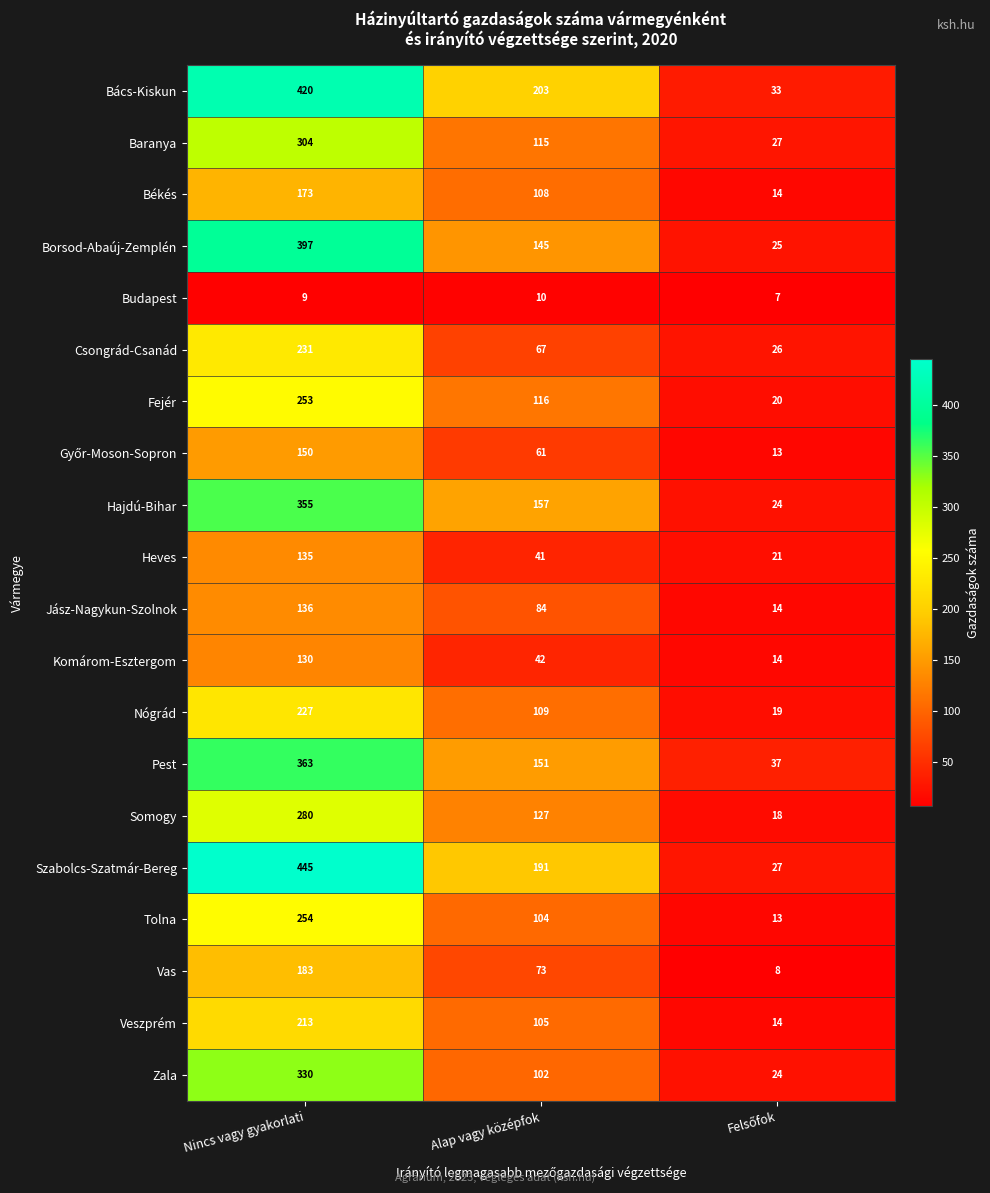

The value of Somogy at Alap vagy középfok is 190. True or false?

False